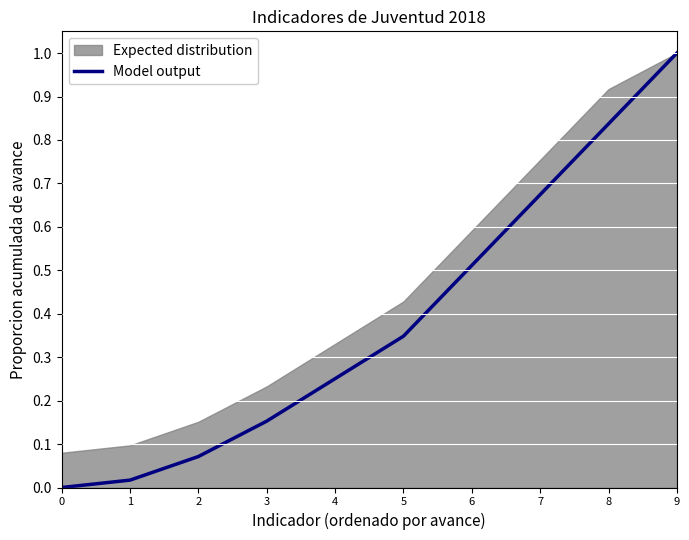

Does the chart display data point markers on the line(s)?

No